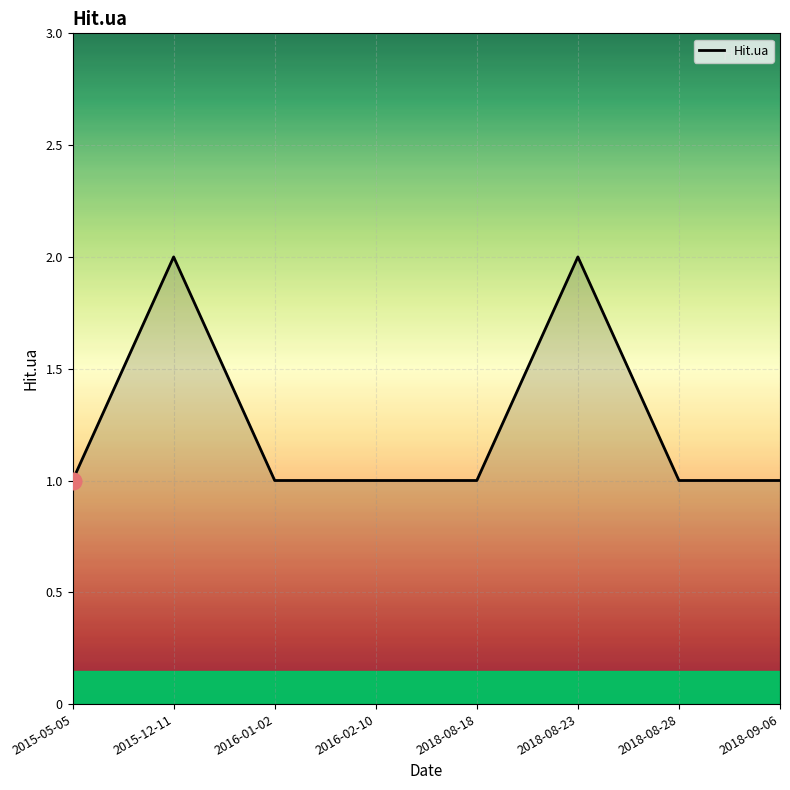

At which category does the data reach its first local peak?

2015-12-11